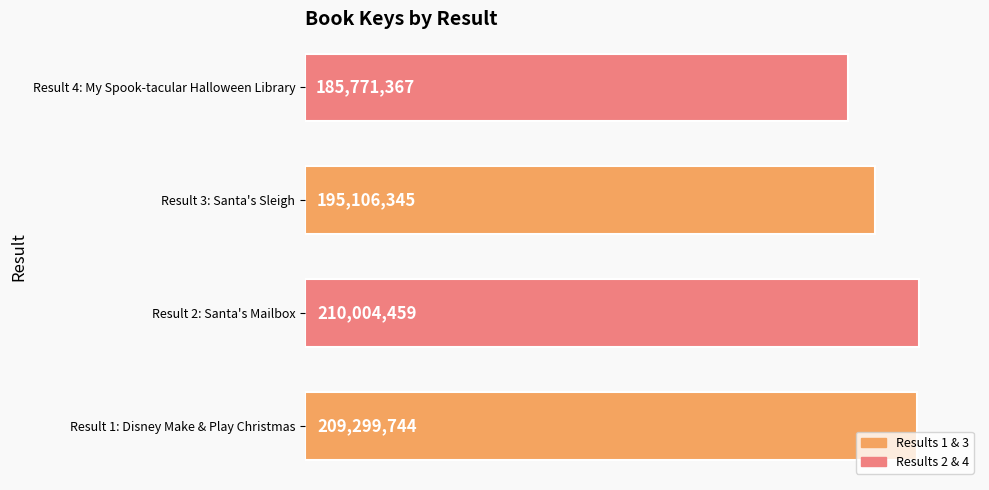

List the labels in order of value, largest first.

Result 2: Santa's Mailbox, Result 1: Disney Make & Play Christmas, Result 3: Santa's Sleigh, Result 4: My Spook-tacular Halloween Library